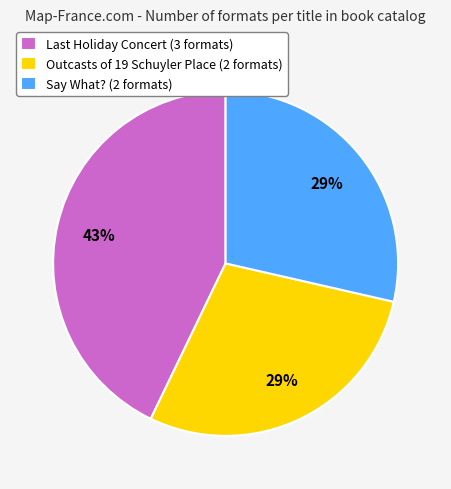

Does Say What? account for over 50% of the chart?

No